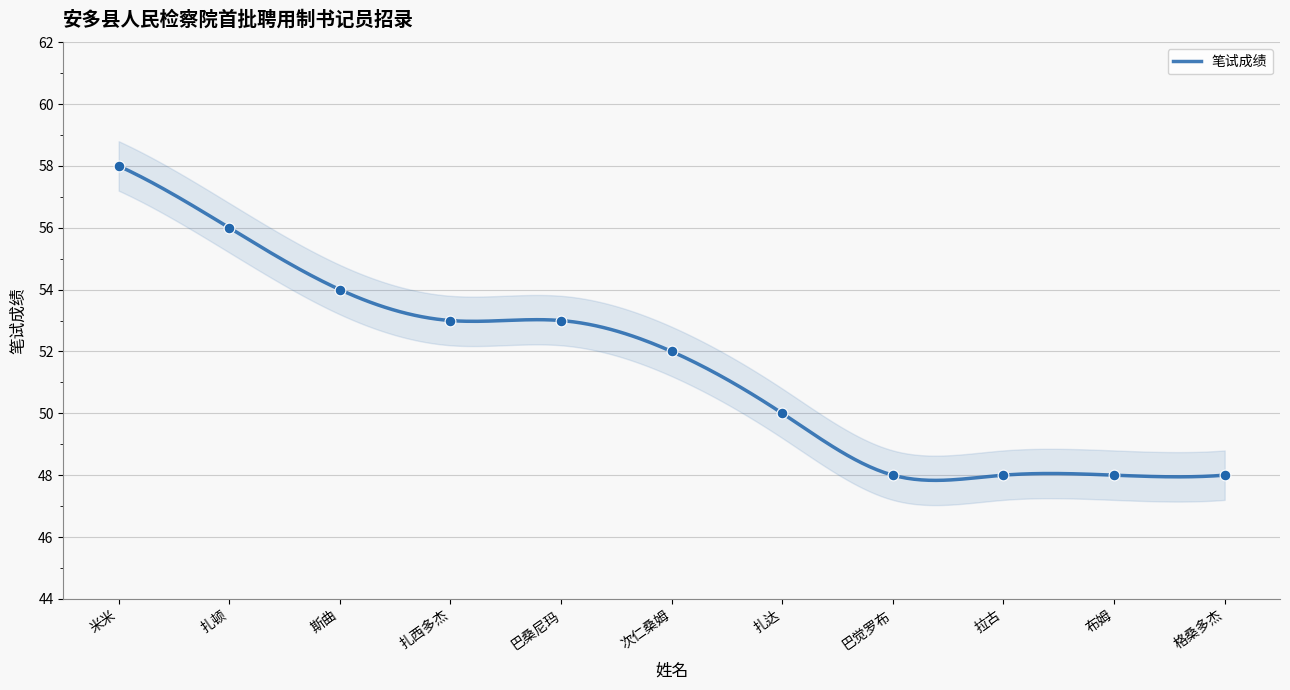

Approximately how many times larger is the value at 斯曲 compared to 扎西多杰?

1.0